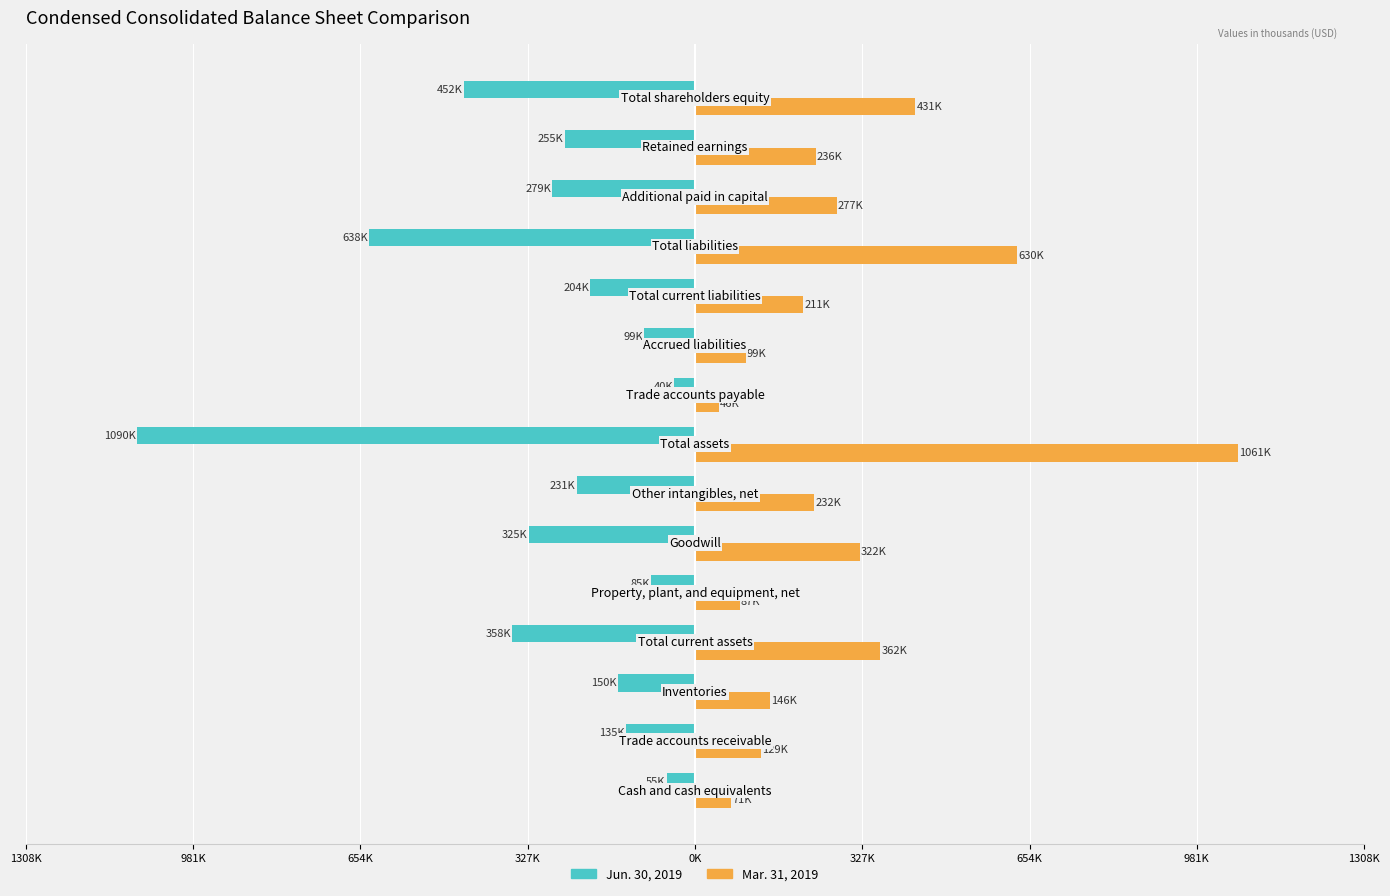

What are all the series names shown in the legend?

Jun. 30, 2019, Mar. 31, 2019